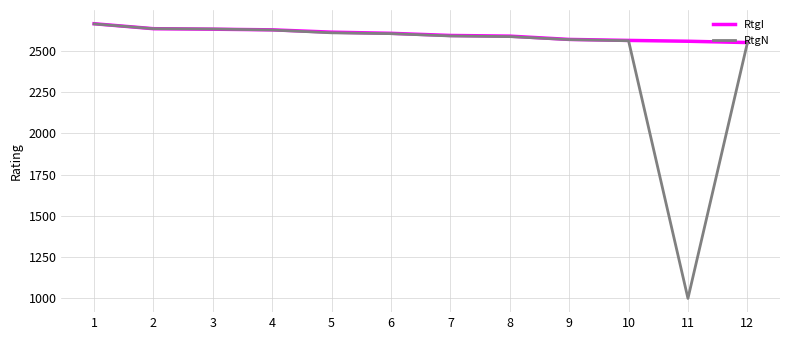

How many lines are shown in the chart?

2